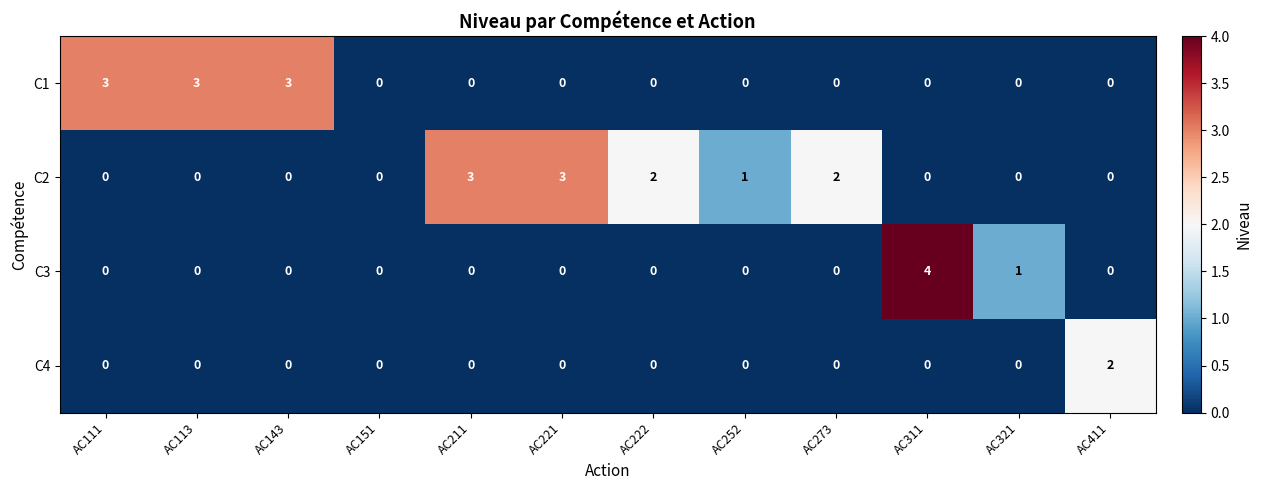

At which category is the sum across all series the highest?

AC311